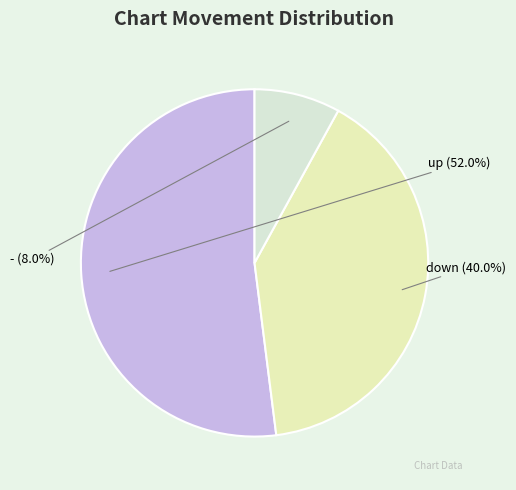

True or false: - accounts for 1% of the total.

False